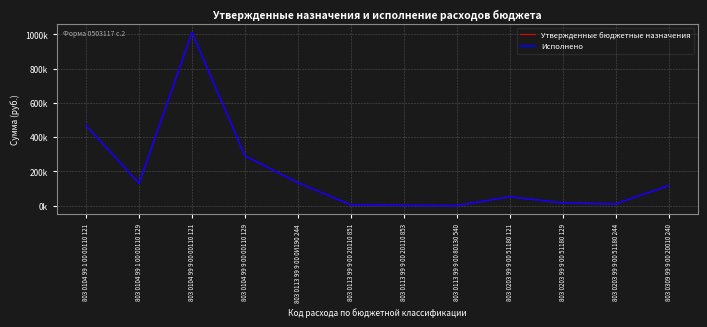

Is it true that Исполнено equals 11188.5 at 803 0203 99 9 00 51180 129?

False